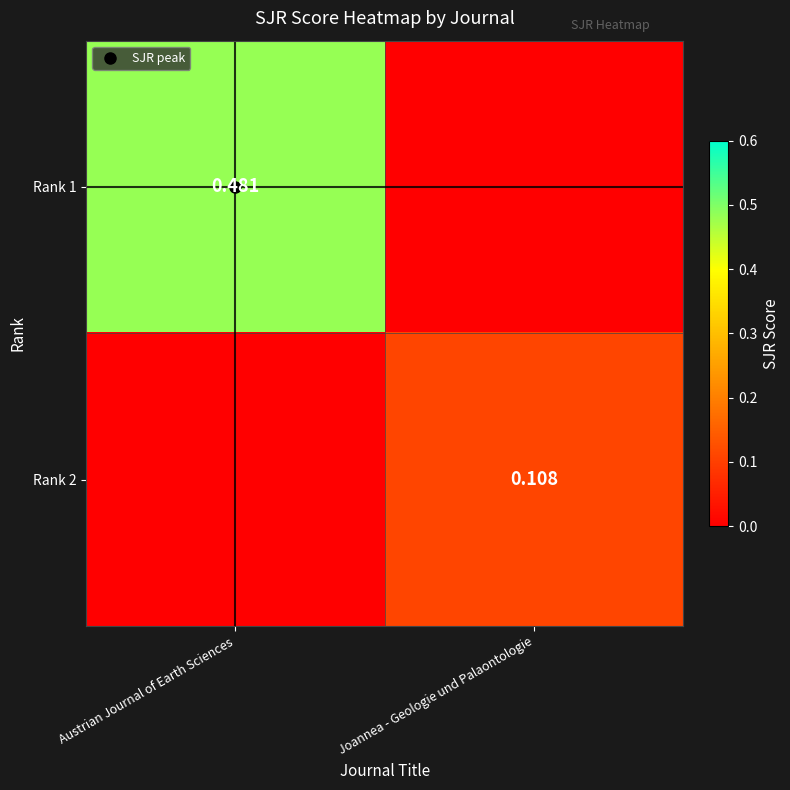

How many Rank 1 values are between 0 and 1?

2